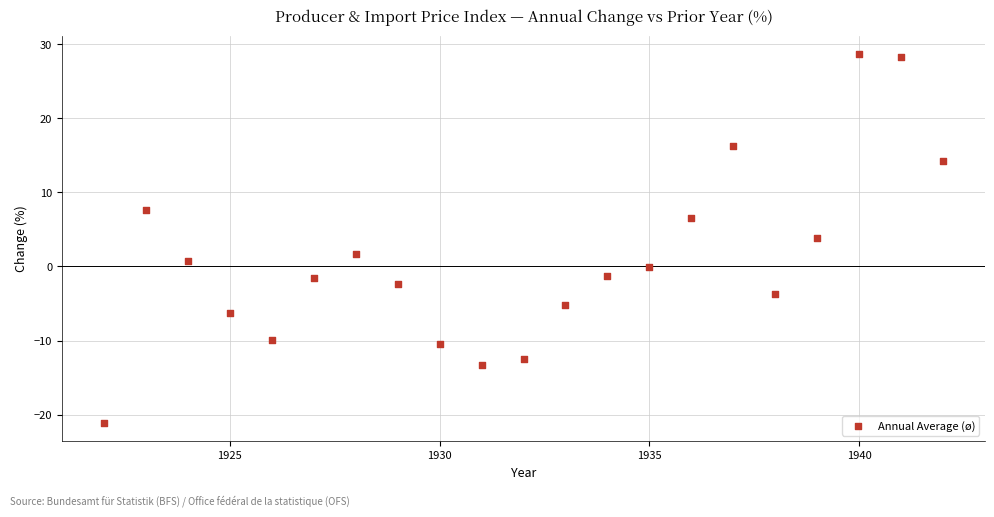

What is the range of X values (max minus min)?

20.0